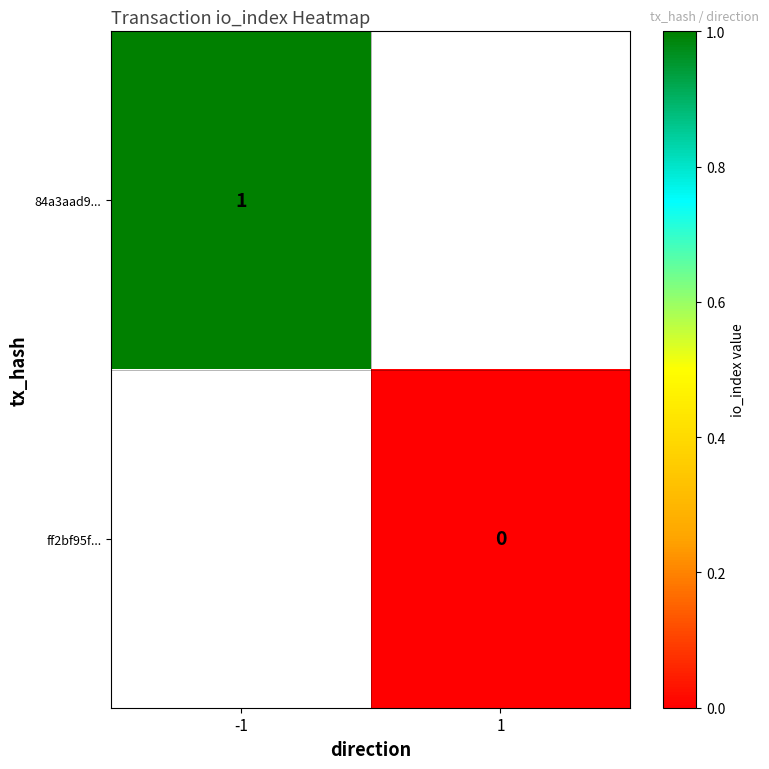

The 84a3aad9... series shows 1 at -1. True or false?

True